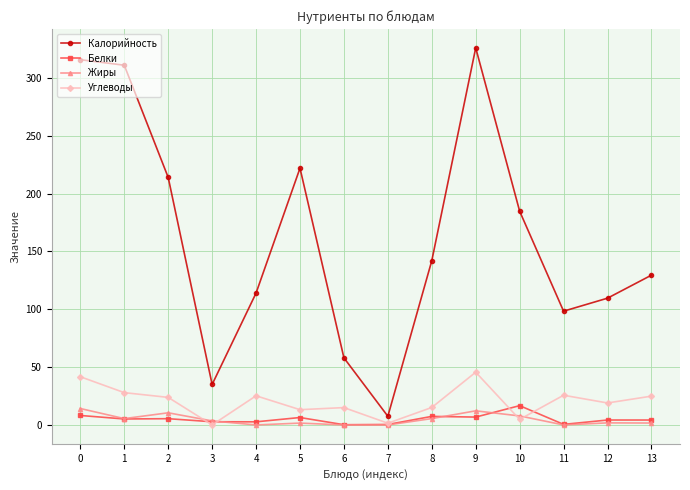

What is the difference between the second highest and minimum values in the Калорийность series?

308.3